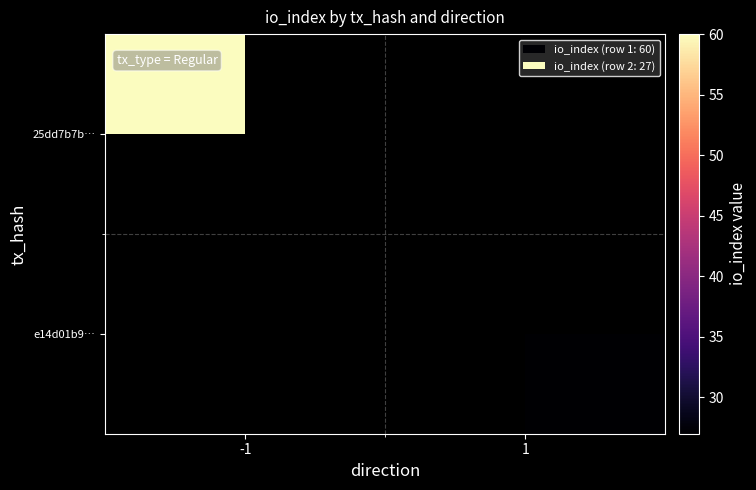

What is the smallest value displayed?

27.0